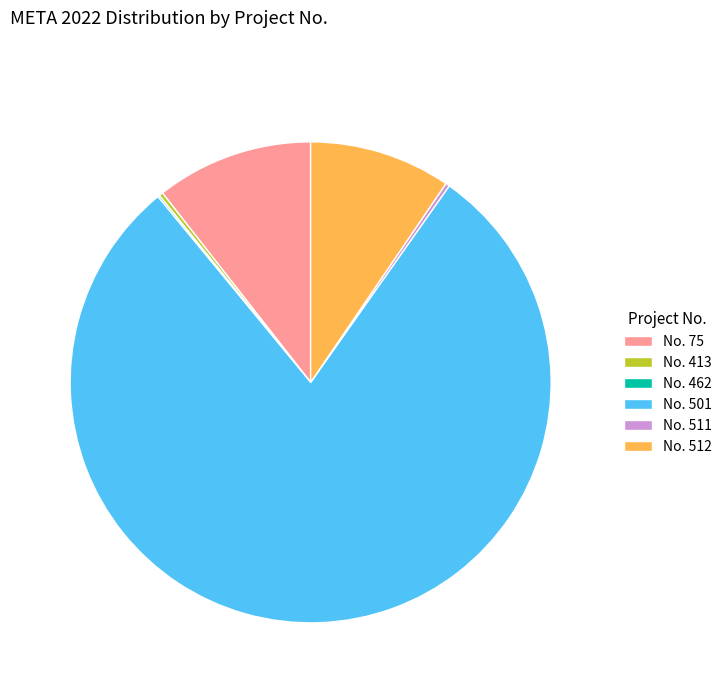

What is the largest slice in the pie chart?

No. 501